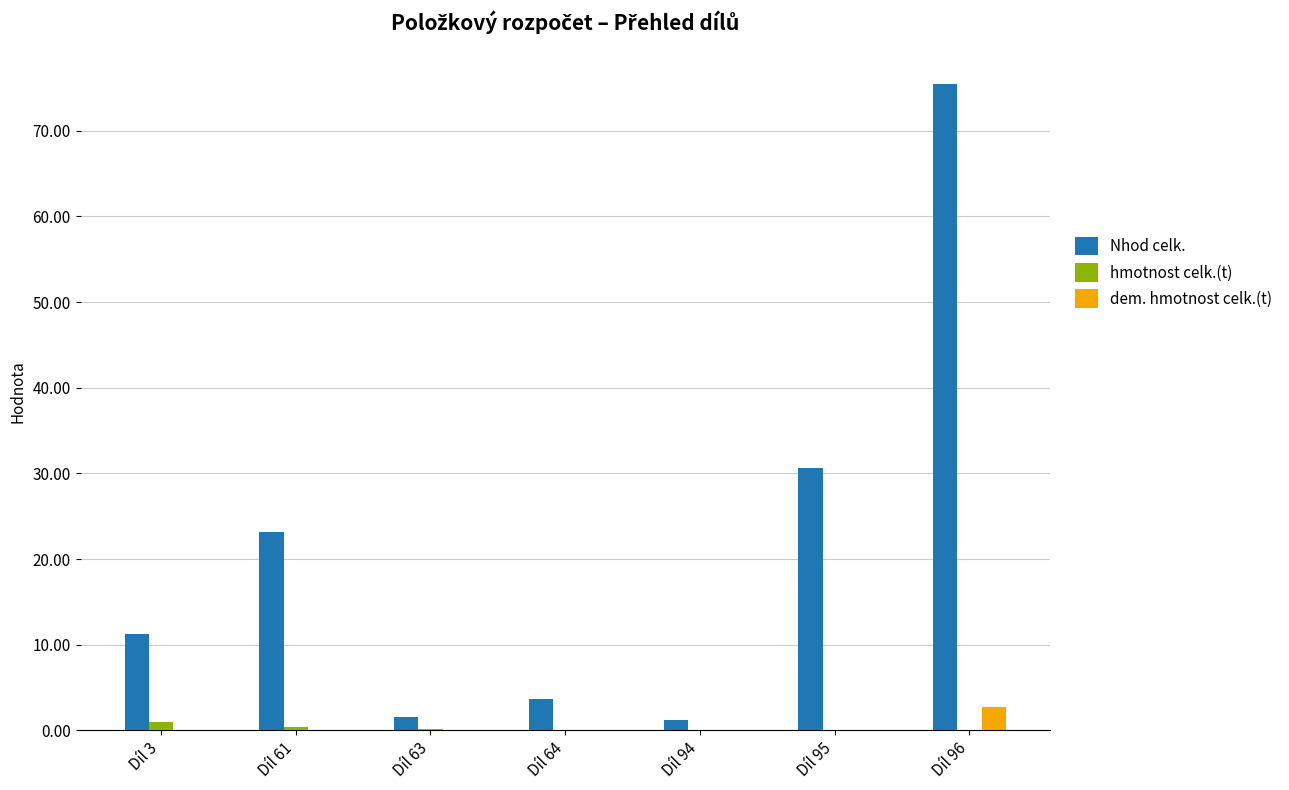

What is the total value across all series at Díl 95?

30.6